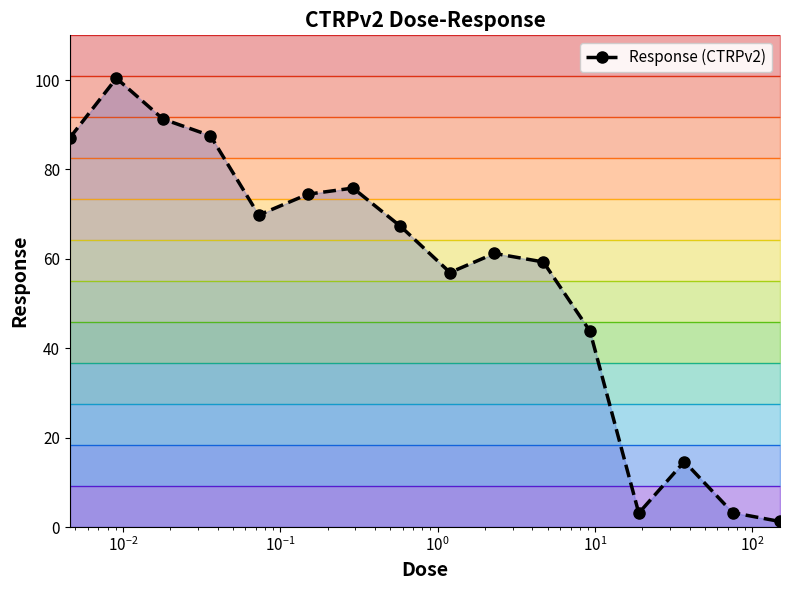

What is the maximum value for Response (CTRPv2)?

100.4